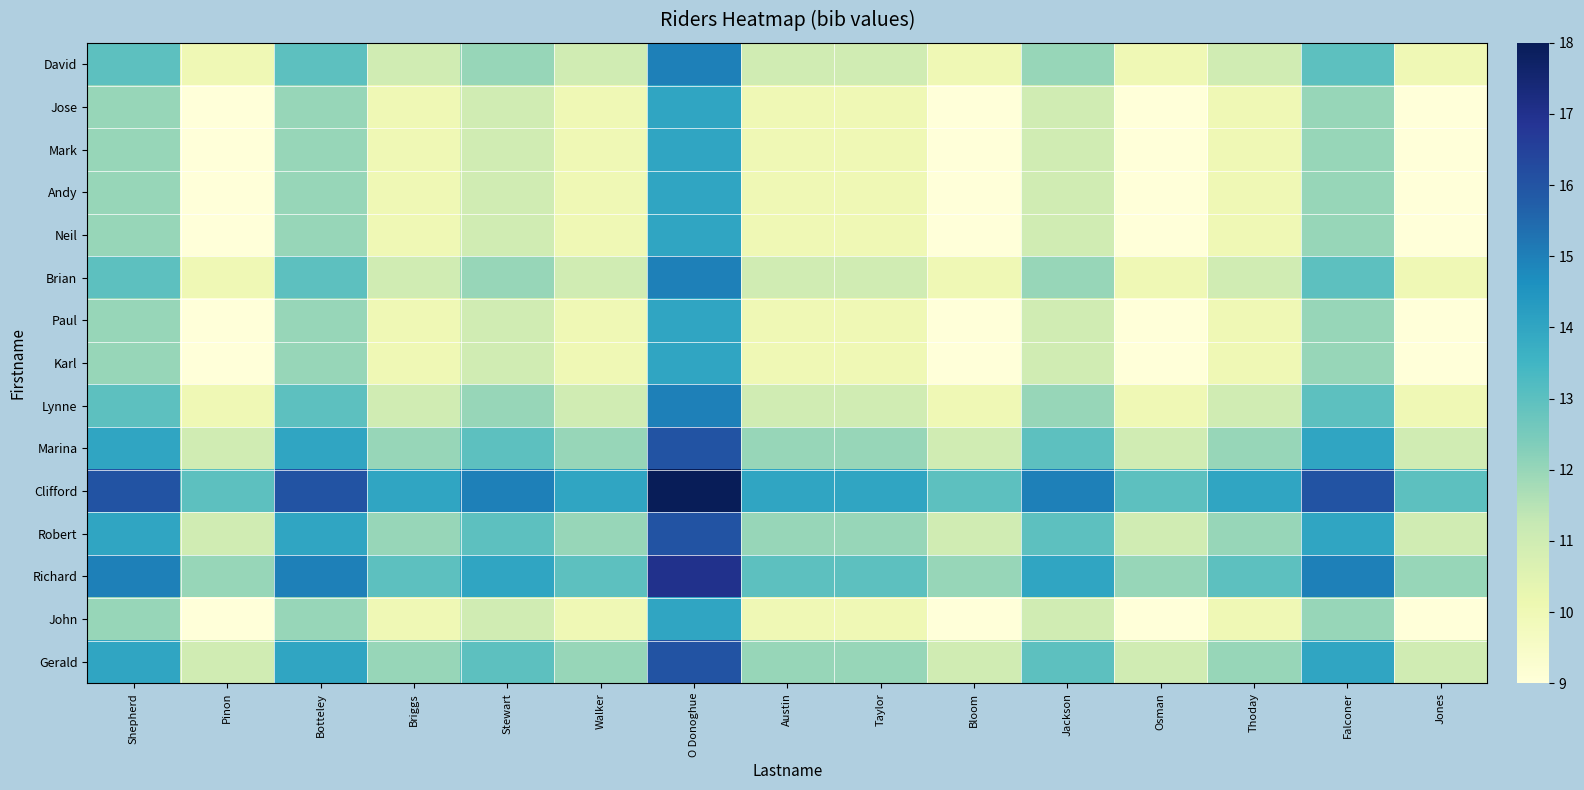

Reading left to right, list all the values displayed in this chart.

David: Shepherd=13	Pinon=10	Botteley=13	Briggs=11	Stewart=12	Walker=11	O Donoghue=15	Austin=11	Taylor=11	Bloom=10	Jackson=12	Osman=10	Thoday=11	Falconer=13	Jones=10
Jose: Shepherd=12	Pinon=9	Botteley=12	Briggs=10	Stewart=11	Walker=10	O Donoghue=14	Austin=10	Taylor=10	Bloom=9	Jackson=11	Osman=9	Thoday=10	Falconer=12	Jones=9
Mark: Shepherd=12	Pinon=9	Botteley=12	Briggs=10	Stewart=11	Walker=10	O Donoghue=14	Austin=10	Taylor=10	Bloom=9	Jackson=11	Osman=9	Thoday=10	Falconer=12	Jones=9
Andy: Shepherd=12	Pinon=9	Botteley=12	Briggs=10	Stewart=11	Walker=10	O Donoghue=14	Austin=10	Taylor=10	Bloom=9	Jackson=11	Osman=9	Thoday=10	Falconer=12	Jones=9
Neil: Shepherd=12	Pinon=9	Botteley=12	Briggs=10	Stewart=11	Walker=10	O Donoghue=14	Austin=10	Taylor=10	Bloom=9	Jackson=11	Osman=9	Thoday=10	Falconer=12	Jones=9
Brian: Shepherd=13	Pinon=10	Botteley=13	Briggs=11	Stewart=12	Walker=11	O Donoghue=15	Austin=11	Taylor=11	Bloom=10	Jackson=12	Osman=10	Thoday=11	Falconer=13	Jones=10
Paul: Shepherd=12	Pinon=9	Botteley=12	Briggs=10	Stewart=11	Walker=10	O Donoghue=14	Austin=10	Taylor=10	Bloom=9	Jackson=11	Osman=9	Thoday=10	Falconer=12	Jones=9
Karl: Shepherd=12	Pinon=9	Botteley=12	Briggs=10	Stewart=11	Walker=10	O Donoghue=14	Austin=10	Taylor=10	Bloom=9	Jackson=11	Osman=9	Thoday=10	Falconer=12	Jones=9
Lynne: Shepherd=13	Pinon=10	Botteley=13	Briggs=11	Stewart=12	Walker=11	O Donoghue=15	Austin=11	Taylor=11	Bloom=10	Jackson=12	Osman=10	Thoday=11	Falconer=13	Jones=10
Marina: Shepherd=14	Pinon=11	Botteley=14	Briggs=12	Stewart=13	Walker=12	O Donoghue=16	Austin=12	Taylor=12	Bloom=11	Jackson=13	Osman=11	Thoday=12	Falconer=14	Jones=11
Clifford: Shepherd=16	Pinon=13	Botteley=16	Briggs=14	Stewart=15	Walker=14	O Donoghue=18	Austin=14	Taylor=14	Bloom=13	Jackson=15	Osman=13	Thoday=14	Falconer=16	Jones=13
Robert: Shepherd=14	Pinon=11	Botteley=14	Briggs=12	Stewart=13	Walker=12	O Donoghue=16	Austin=12	Taylor=12	Bloom=11	Jackson=13	Osman=11	Thoday=12	Falconer=14	Jones=11
Richard: Shepherd=15	Pinon=12	Botteley=15	Briggs=13	Stewart=14	Walker=13	O Donoghue=17	Austin=13	Taylor=13	Bloom=12	Jackson=14	Osman=12	Thoday=13	Falconer=15	Jones=12
John: Shepherd=12	Pinon=9	Botteley=12	Briggs=10	Stewart=11	Walker=10	O Donoghue=14	Austin=10	Taylor=10	Bloom=9	Jackson=11	Osman=9	Thoday=10	Falconer=12	Jones=9
Gerald: Shepherd=14	Pinon=11	Botteley=14	Briggs=12	Stewart=13	Walker=12	O Donoghue=16	Austin=12	Taylor=12	Bloom=11	Jackson=13	Osman=11	Thoday=12	Falconer=14	Jones=11